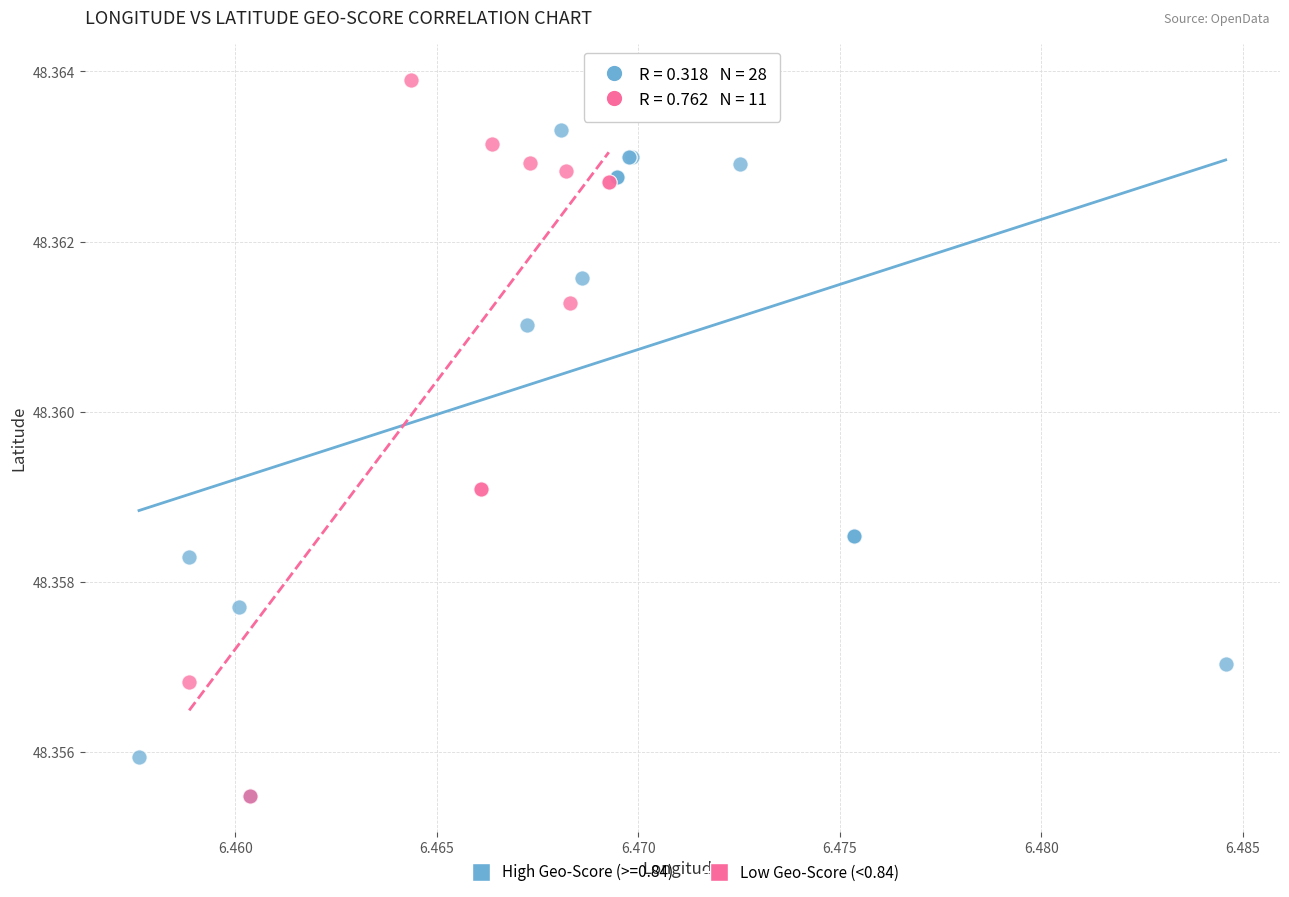

Which series reaches the maximum Y coordinate?

Low Geo-Score (<0.84)